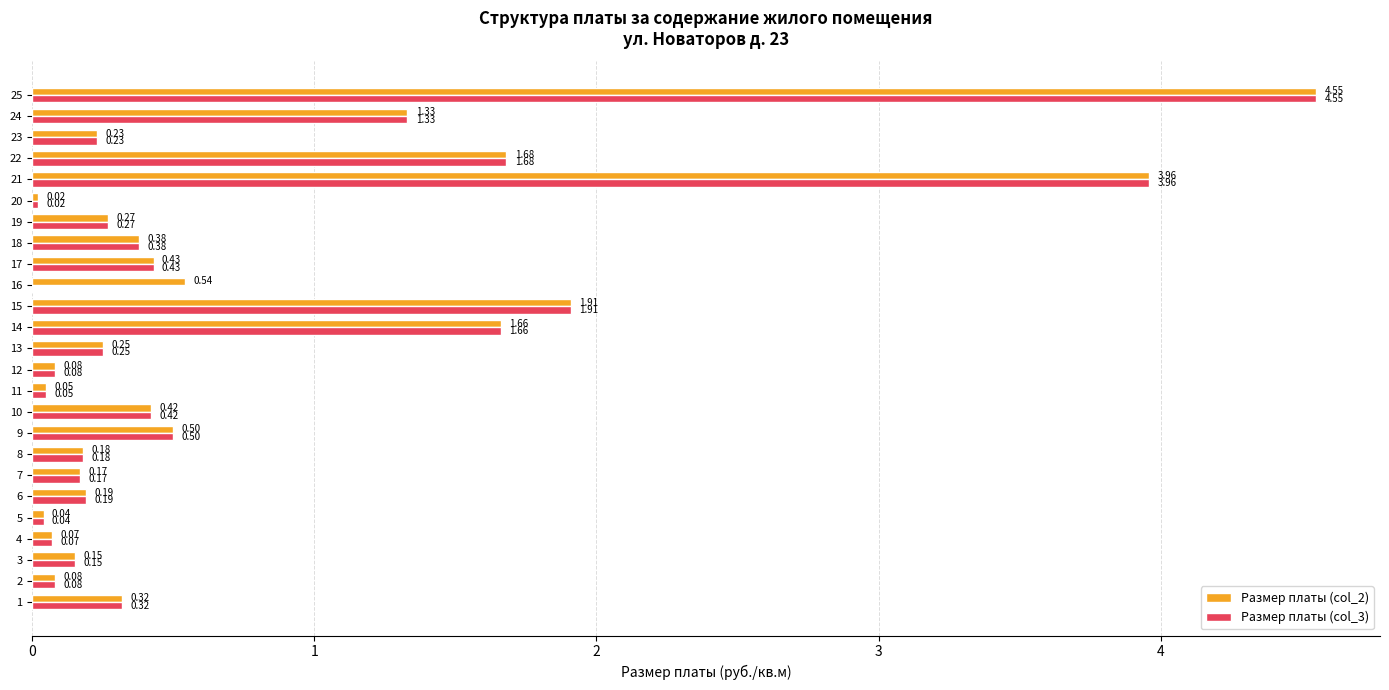

What is the sum of all Размер платы (col_2) values?

19.5